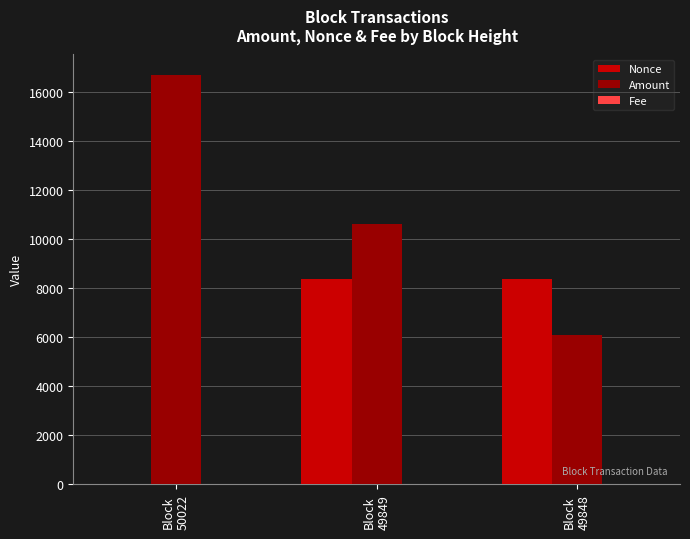

What is the sum of all Nonce values?

16738.0